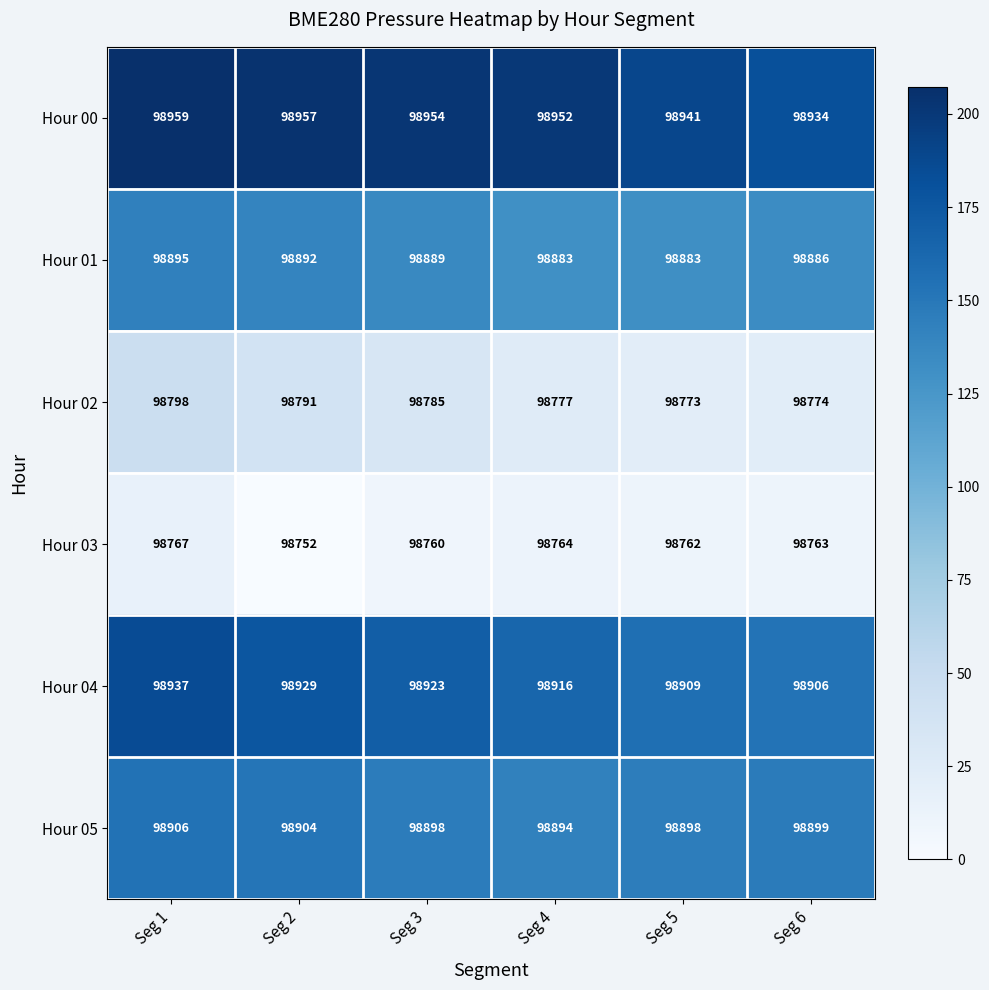

True or false: Hour 03 has a value of 98763 at Seg 6.

True